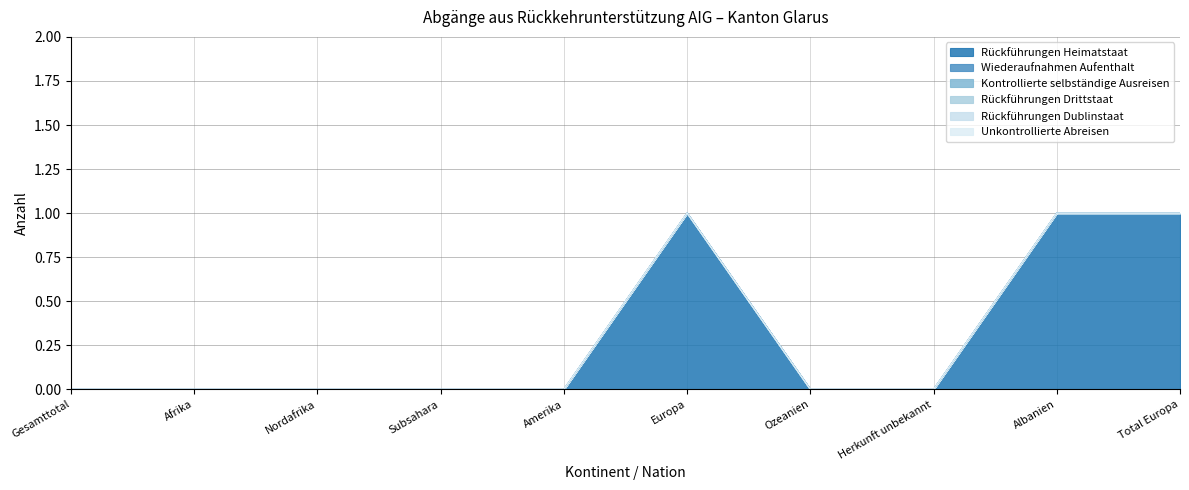

True or false: Unkontrollierte Abreisen and Wiederaufnahmen Aufenthalt intersect in this chart.

False